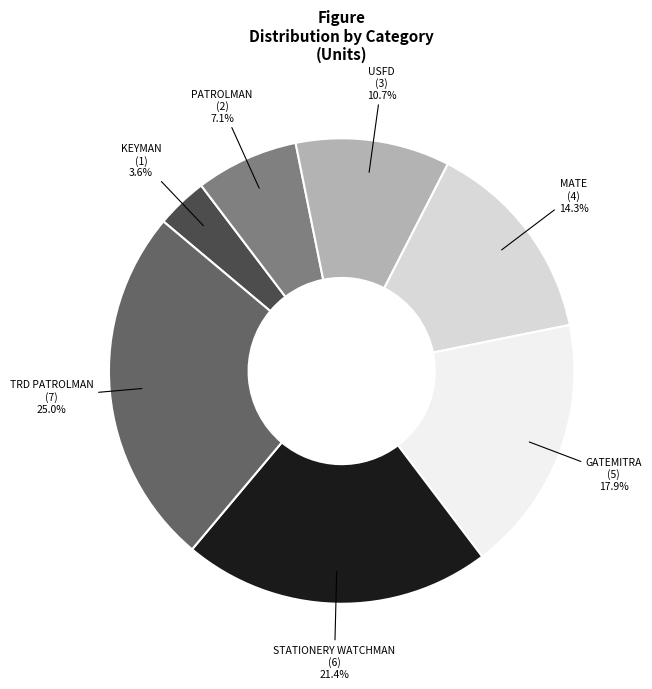

Approximately how many times larger is the value at STATIONERY WATCHMAN compared to TRD PATROLMAN?

0.9